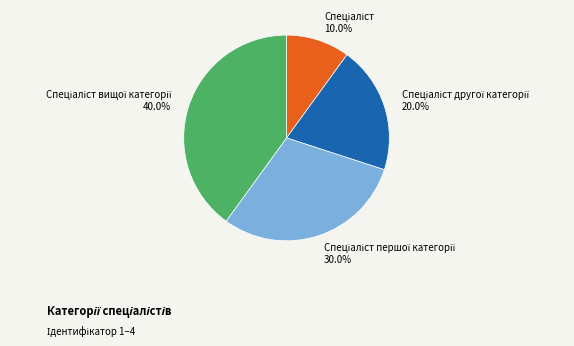

Is there any slice that represents more than half of the pie?

No